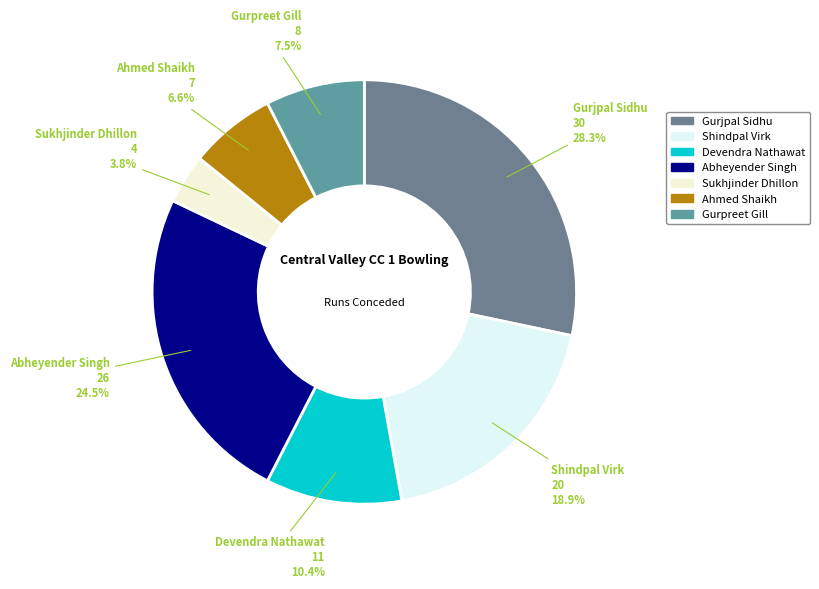

What portion of the pie excludes Gurpreet Gill?

92.5%